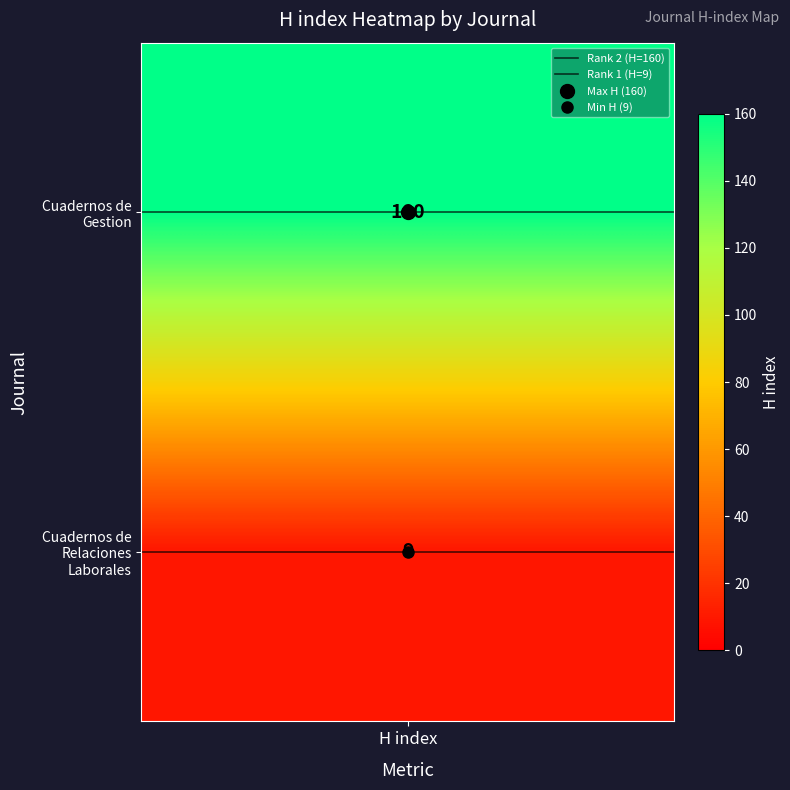

Is it true that Rank 1 (H=9) equals 2 at H index?

False